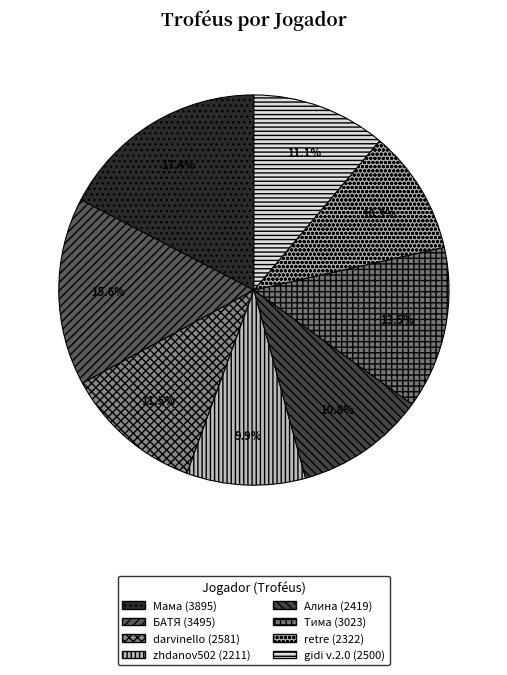

How many segments does this pie chart have?

8